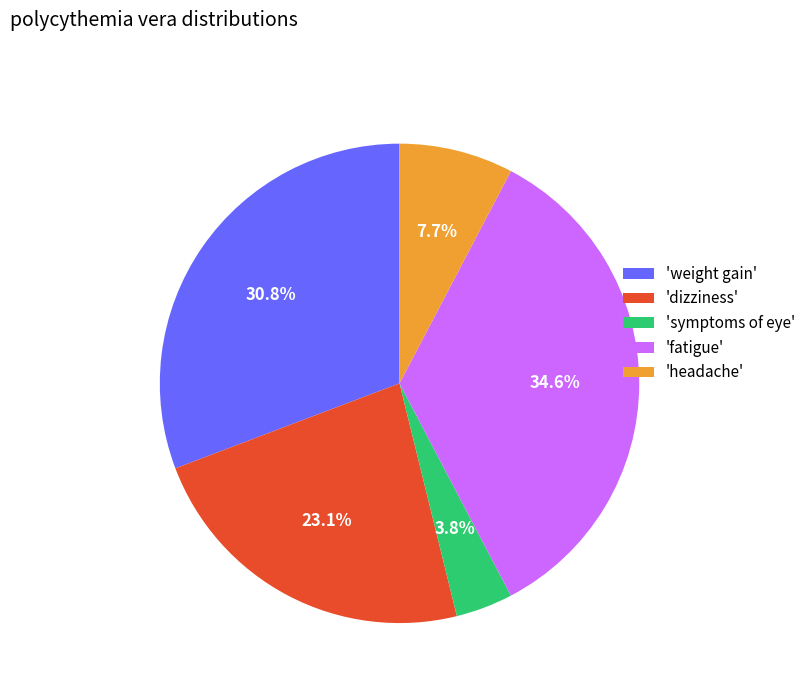

How much of the chart is everything except 'weight gain'?

69.2%